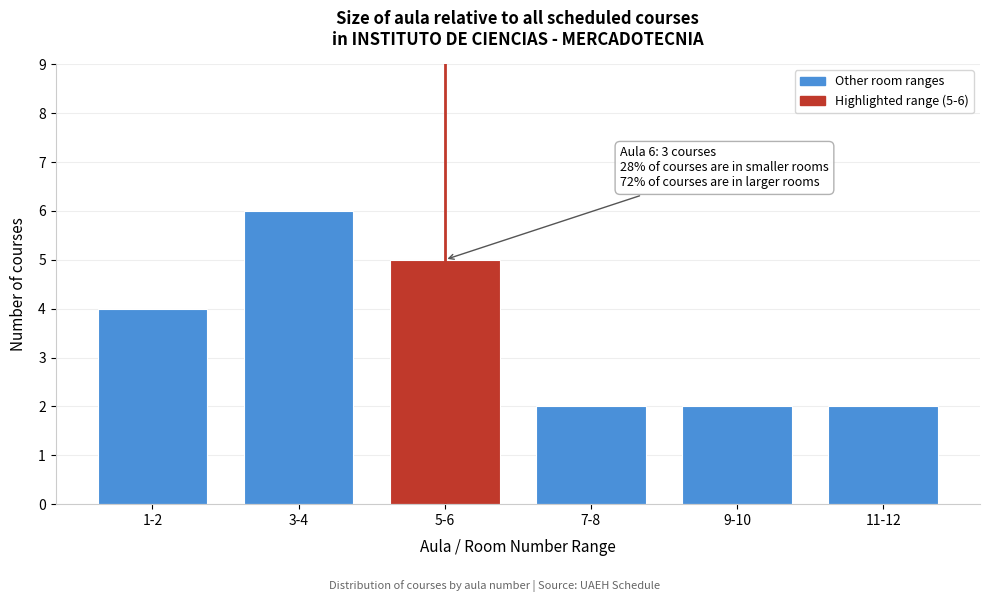

Reading right to left, what are all the values shown in this chart?

2	2	2	5	6	4